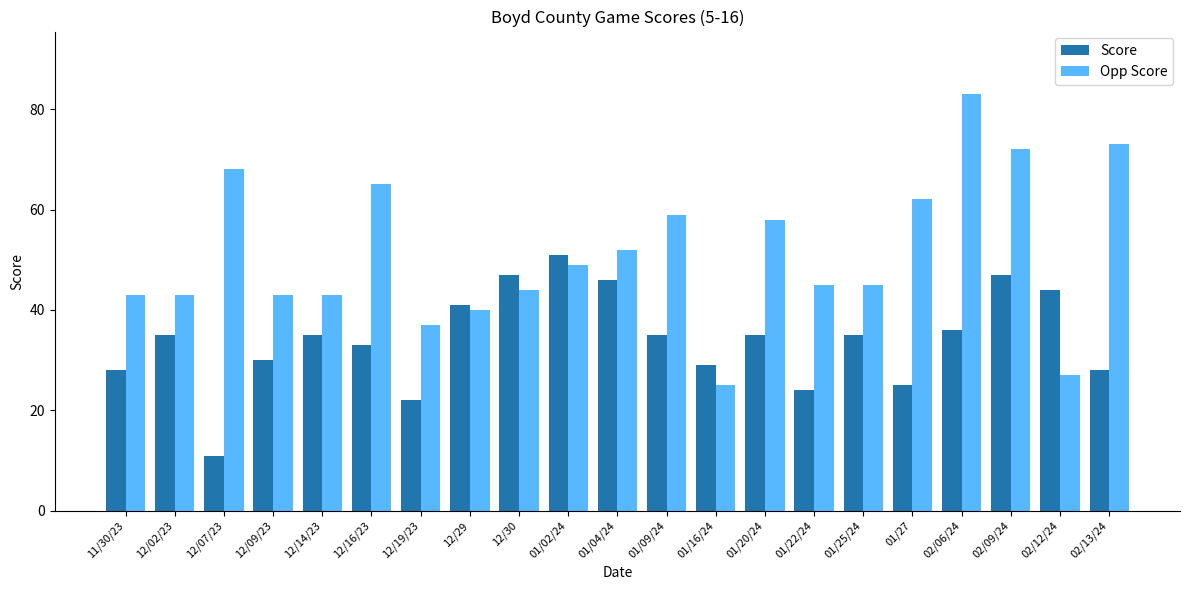

True or false: Opp Score has a value of 25 at 01/16/24.

True